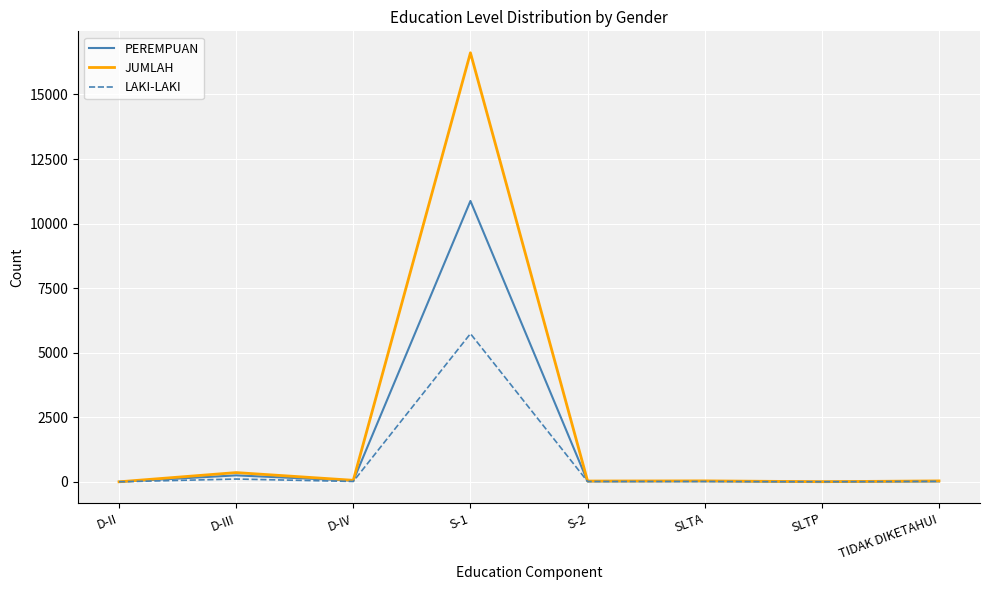

True or false: PEREMPUAN has a value of 10877 at S-1.

True